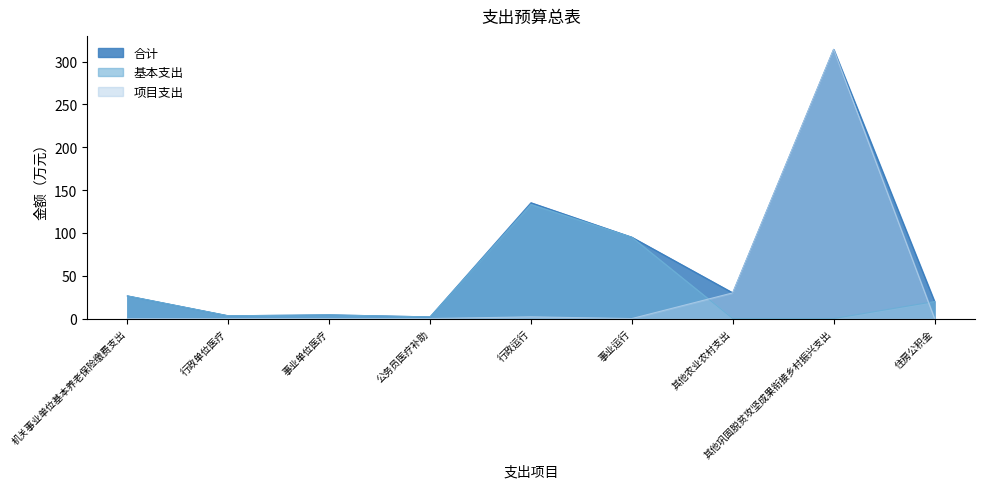

Is the value of 基本支出 at 公务员医疗补助 greater than the value of 合计 at 行政单位医疗?

No